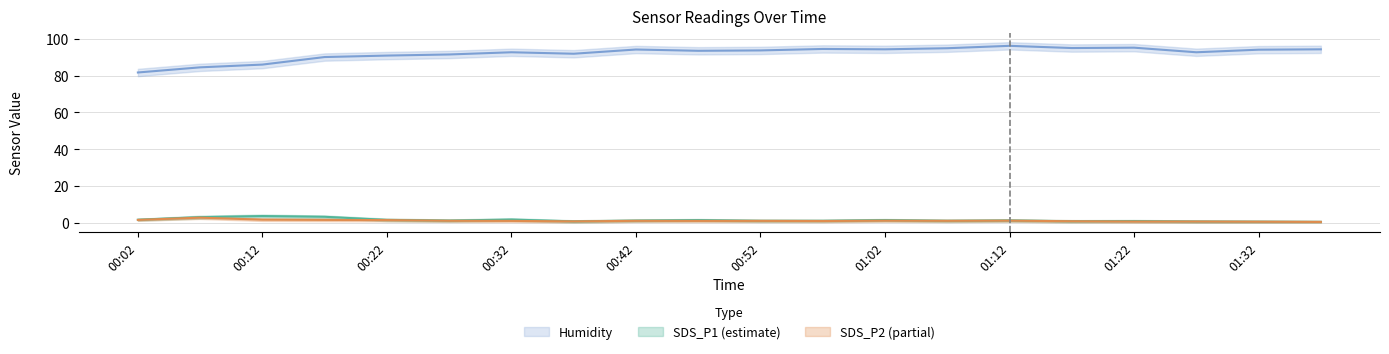

Is it true that Humidity equals 96.2 at 01:12?

True